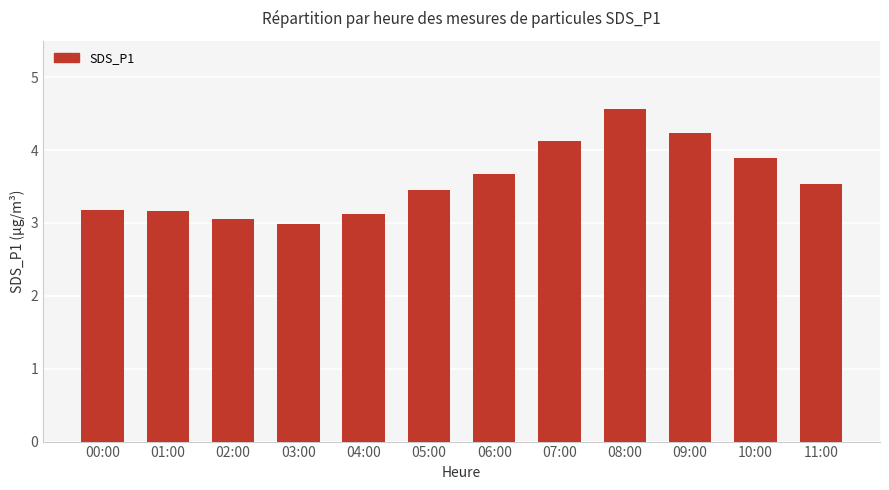

How many values exceed 3?

11